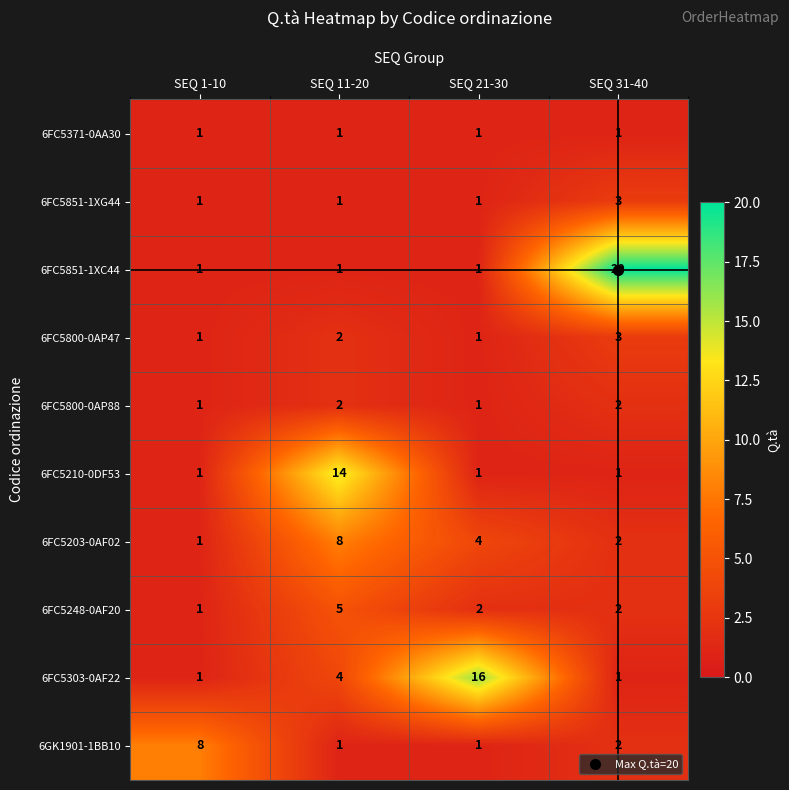

Is it true that 6FC5203-0AF02 equals 1 at SEQ 1-10?

True